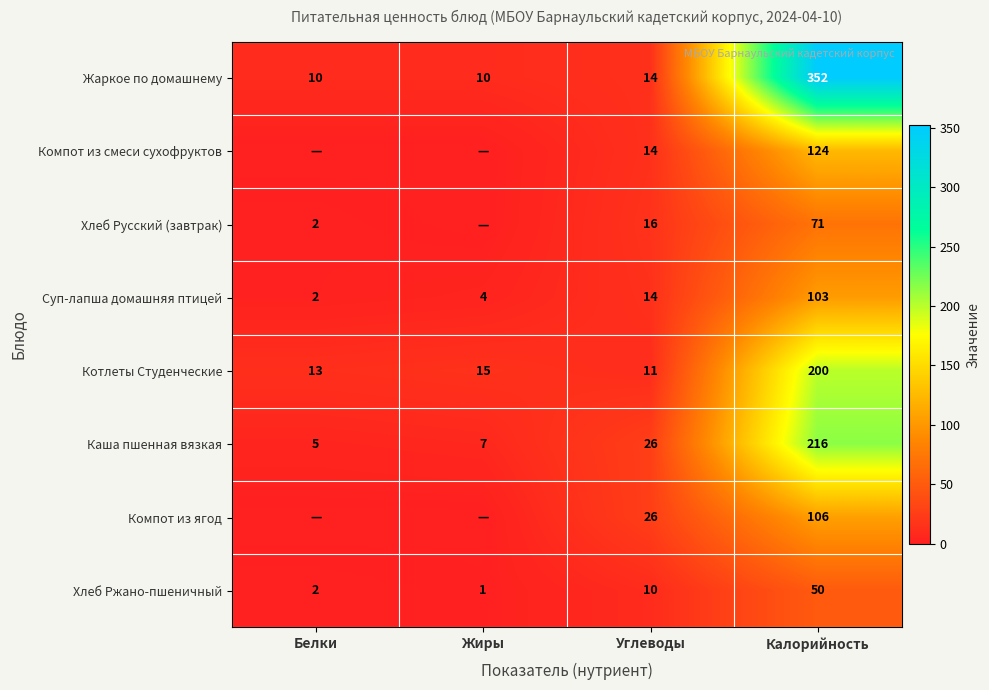

Is the value of Компот из смеси сухофруктов at Углеводы greater than the value of Жаркое по домашнему at Жиры?

Yes